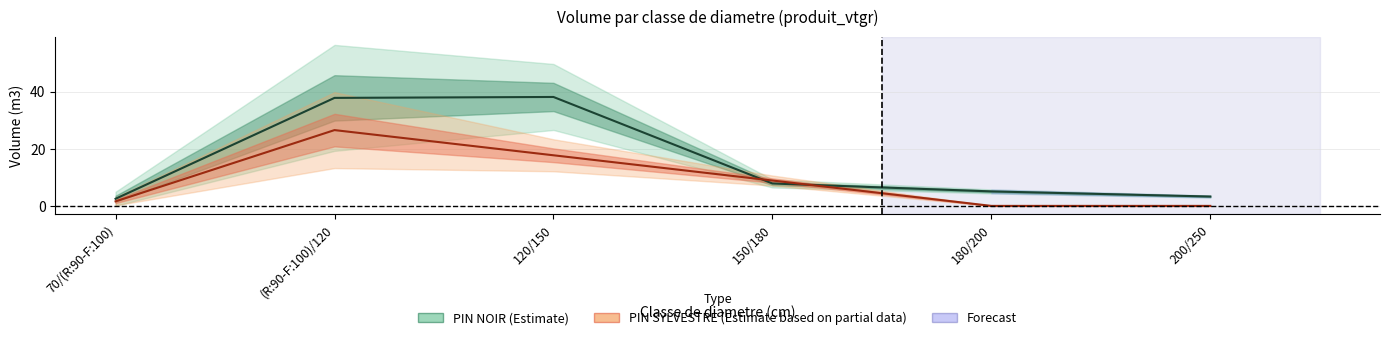

What is the difference between the maximum and minimum values in the PIN NOIR series?

35.6